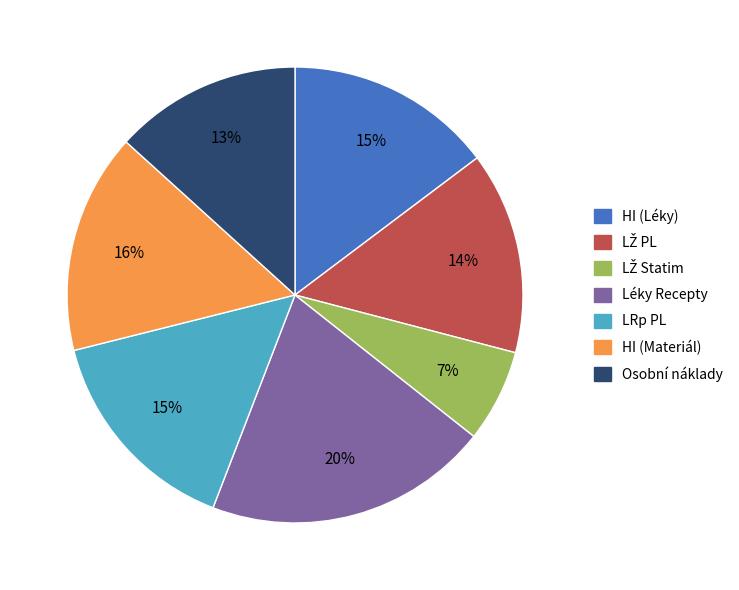

Is there a majority slice in this chart?

No